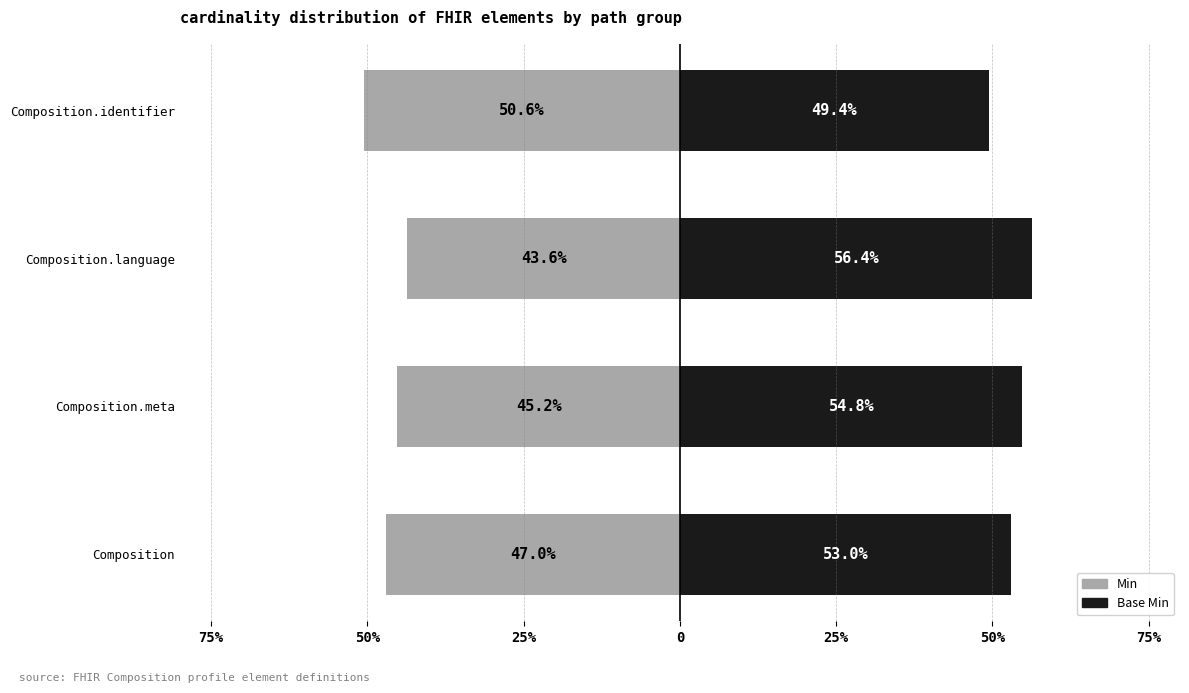

What is the smallest value displayed?

-50.6